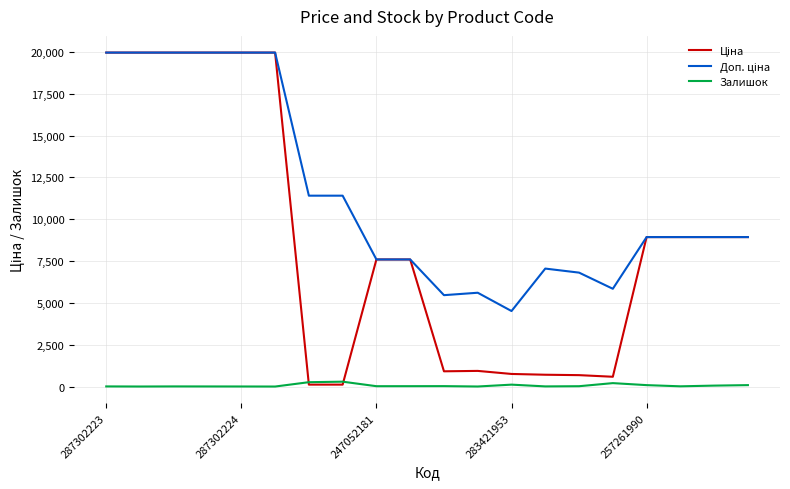

What is the difference between the maximum and minimum values in the Ціна series?

19850.1